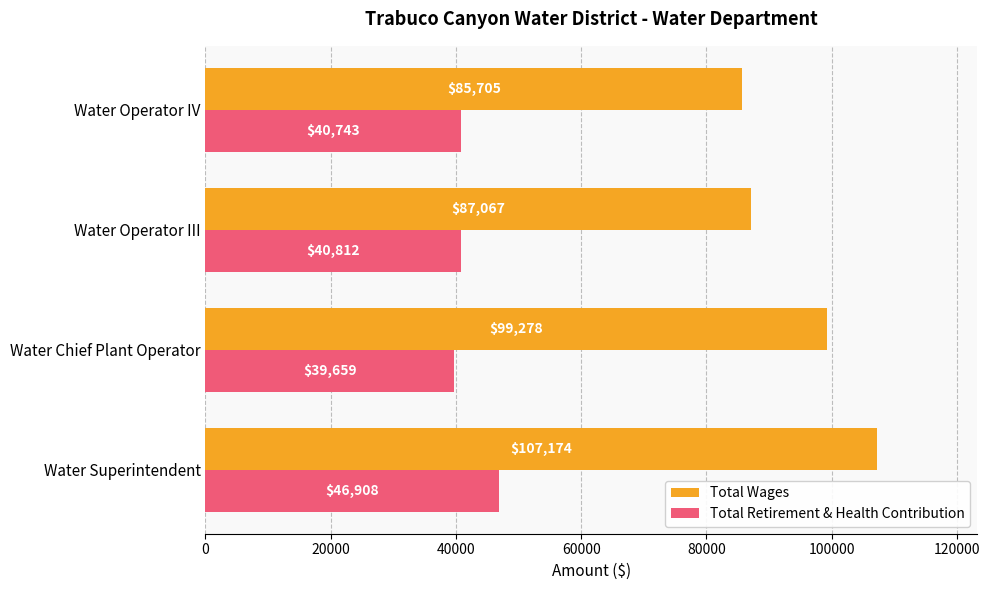

List the series in order of their peak value, highest first.

Total Wages, Total Retirement & Health Contribution